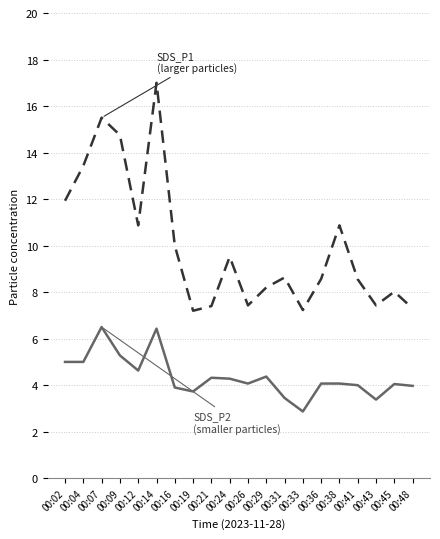

At which category is the sum across all series the highest?

00:14